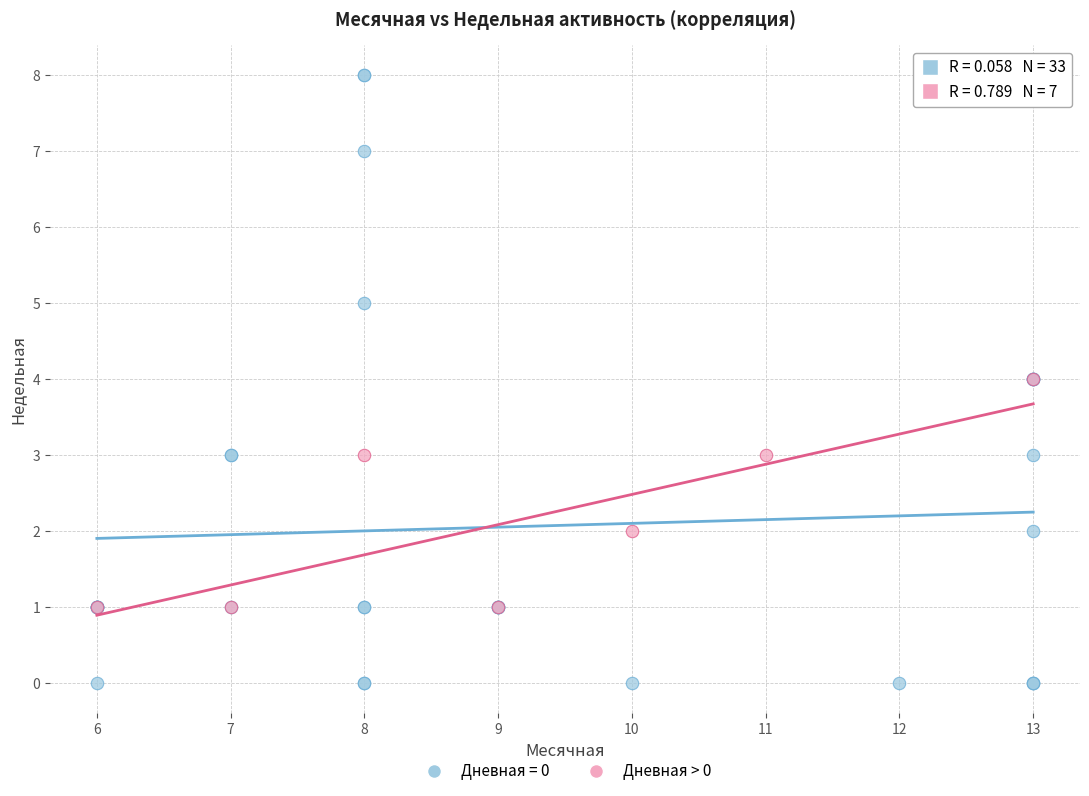

Which series has the widest spread of Y values?

Дневная = 0